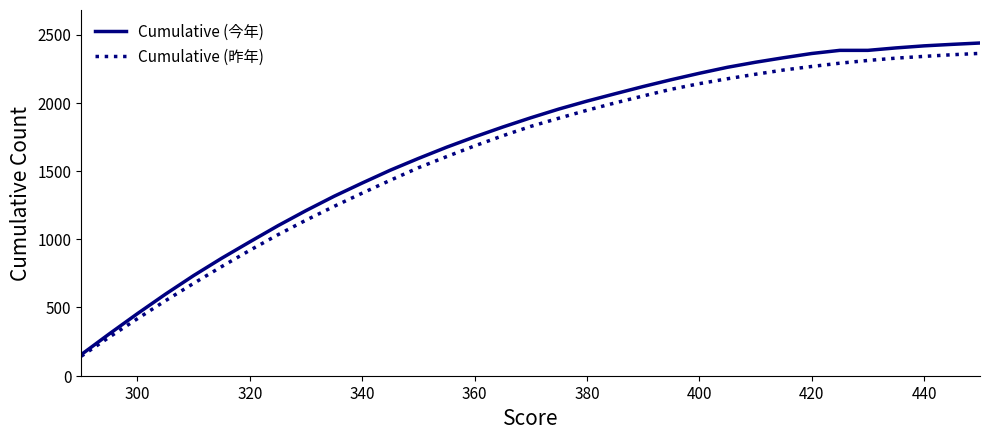

What is the difference between the second highest and minimum values in the Cumulative (昨年) series?

2209